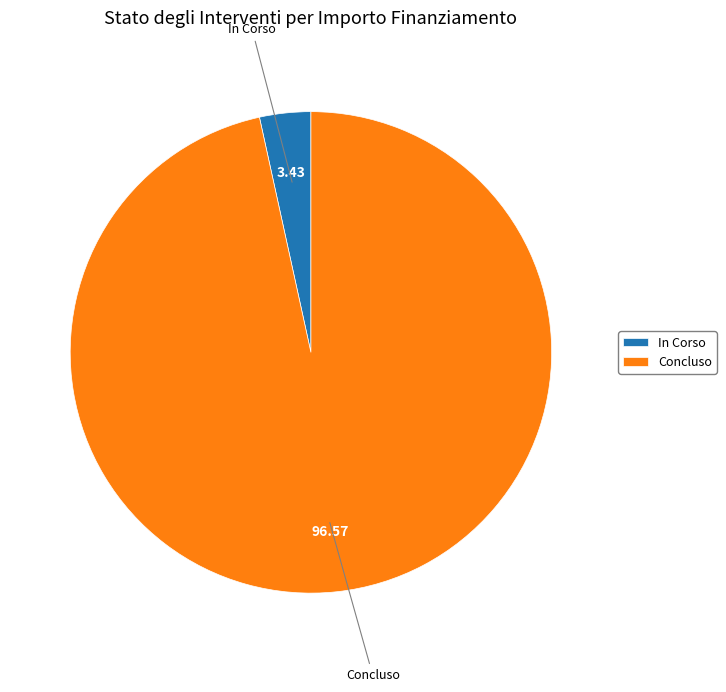

Is In Corso the majority of the pie?

No